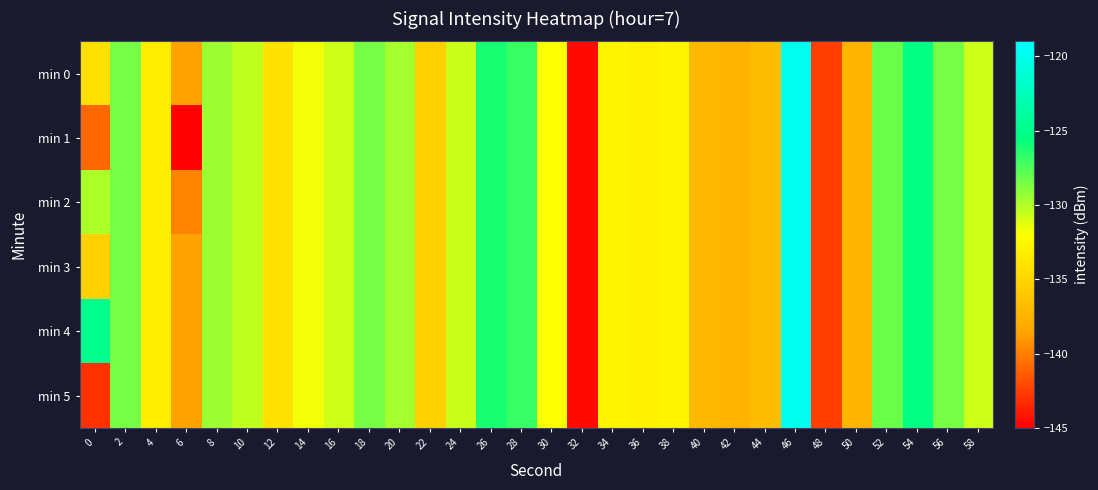

What is the total value across all series at 12?

-804.7